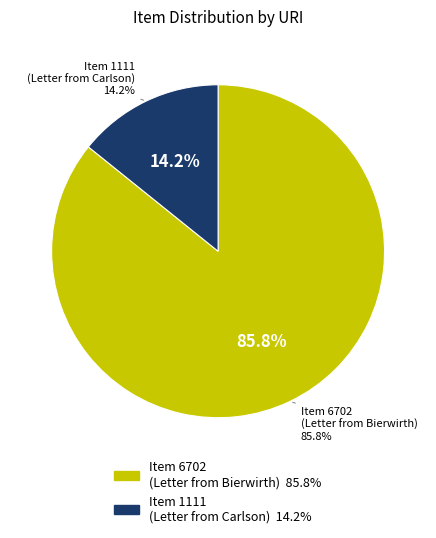

Is the sum of https://mbda.berry.edu/items/show/1111 and https://mbda.berry.edu/items/show/6702 greater than half?

Yes